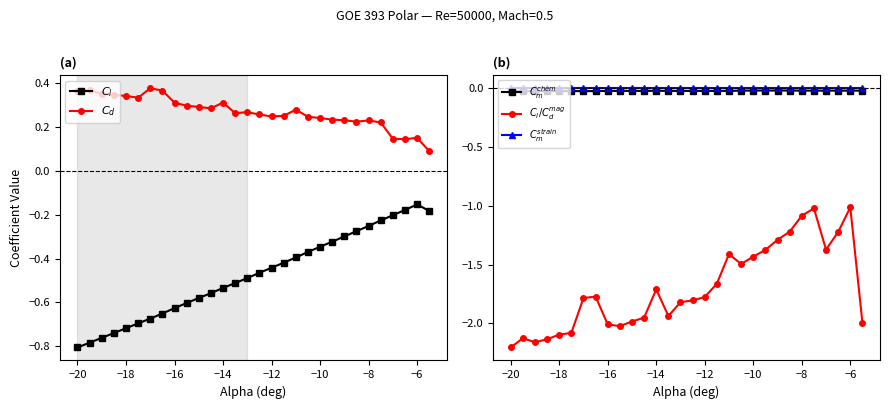

True or false: $C_l/C_d$ and $C_l$ intersect in this chart.

False